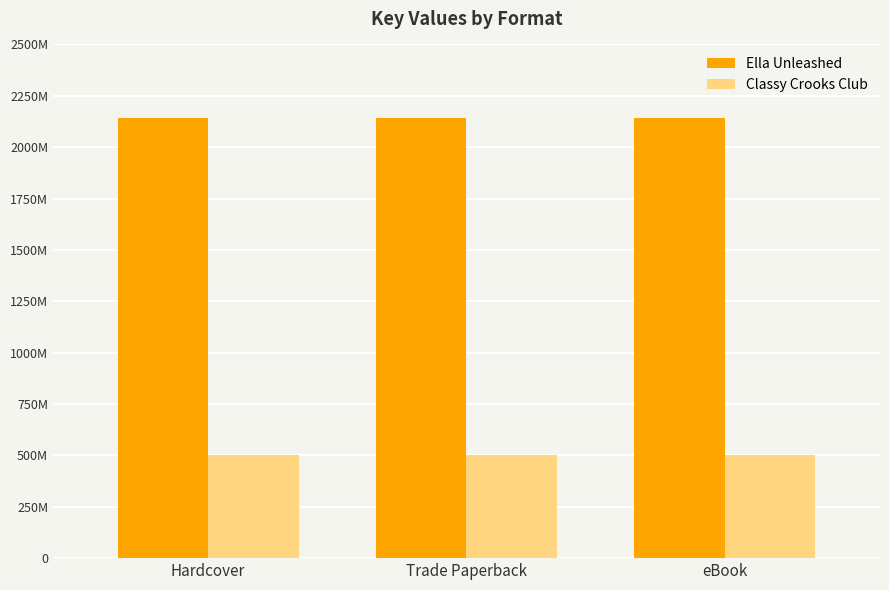

What is the difference between the highest and lowest values at eBook?

1640360324